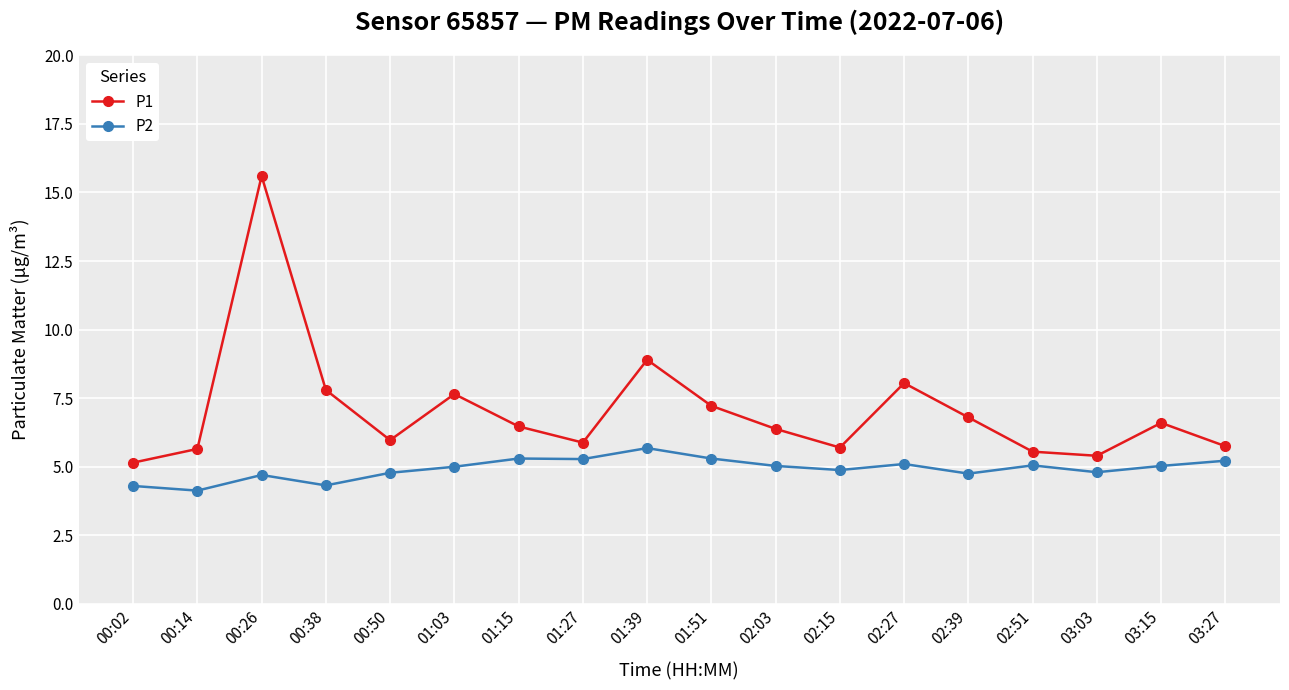

At 01:51, list the series in order from smallest to largest.

P2, P1